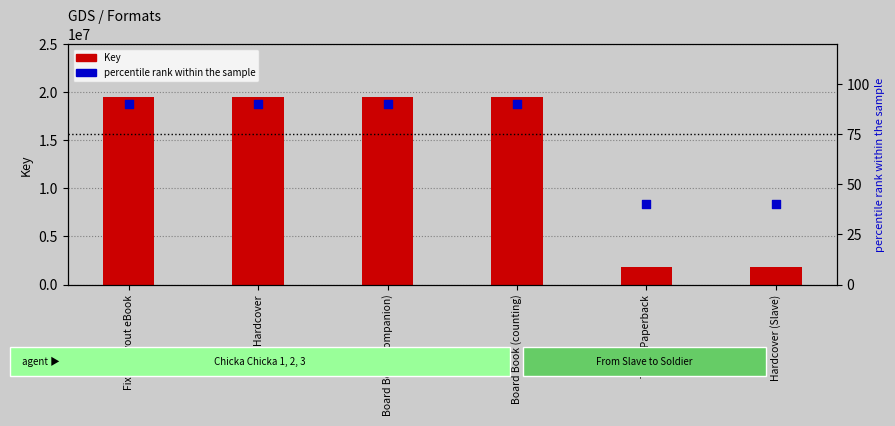

Is the value of percentile rank within the sample at Board Book (companion) greater than the value of Key at Trade Paperback?

No